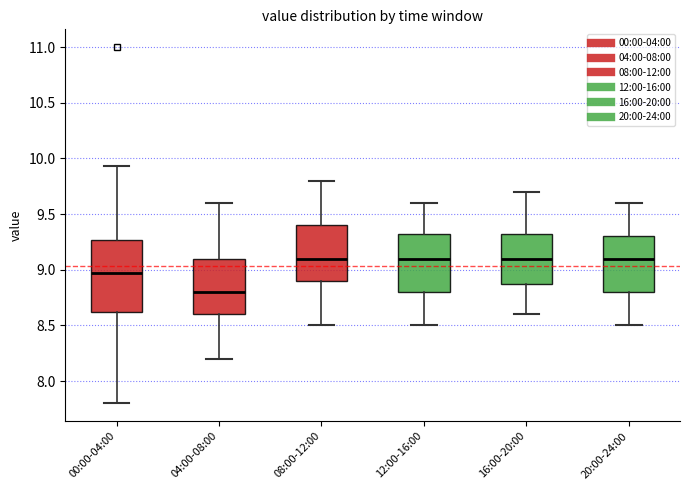

Reading left to right, transcribe this box plot: for each box, give where its median line is, the range the box spans, and where its two whiskers end, as read against the y-axis. The values are not printed on the chart, so give them approximately, as read against the axis.

00:00-04:00: median 8.95, box 8.60 to 9.25, whiskers 7.80 to 9.95
04:00-08:00: median 8.80, box 8.60 to 9.10, whiskers 8.20 to 9.60
08:00-12:00: median 9.10, box 8.90 to 9.40, whiskers 8.50 to 9.80
12:00-16:00: median 9.10, box 8.80 to 9.35, whiskers 8.50 to 9.60
16:00-20:00: median 9.10, box 8.90 to 9.35, whiskers 8.60 to 9.70
20:00-24:00: median 9.10, box 8.80 to 9.30, whiskers 8.50 to 9.60